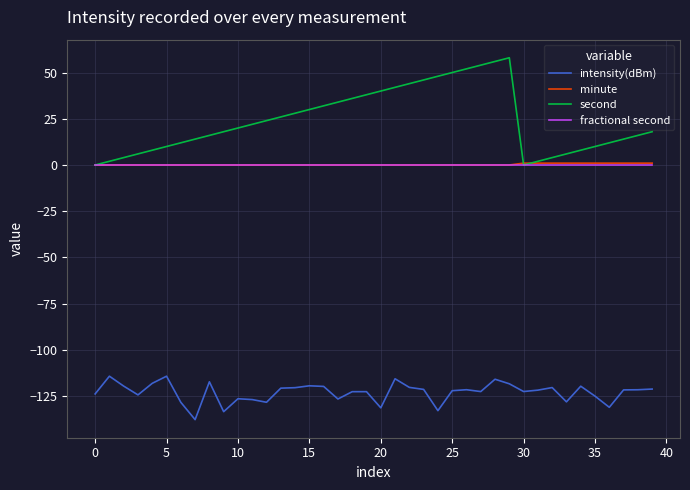

Which series has the largest range (max minus min)?

second